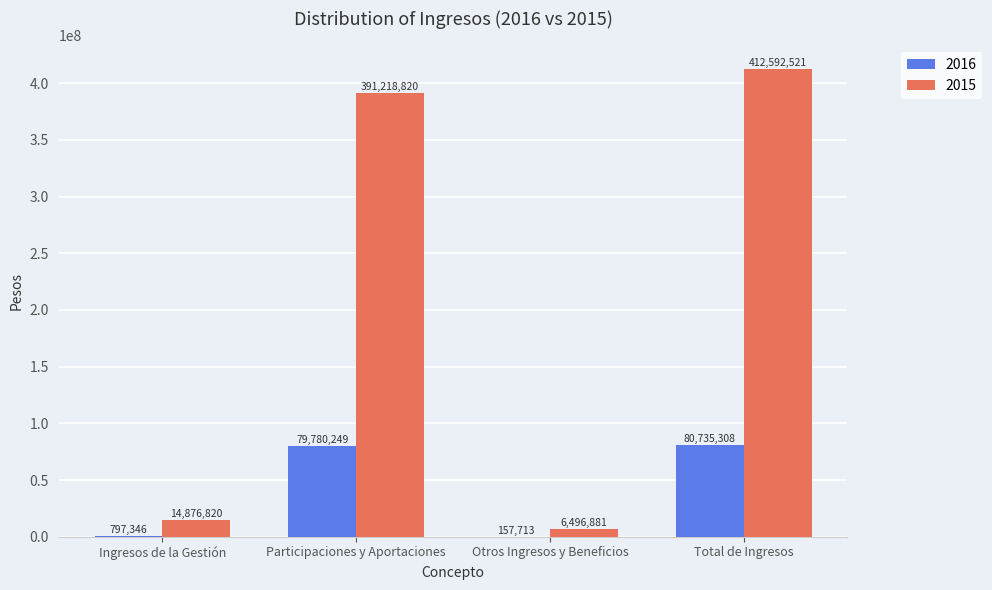

What is the total value across all series at Otros Ingresos y Beneficios?

6654594